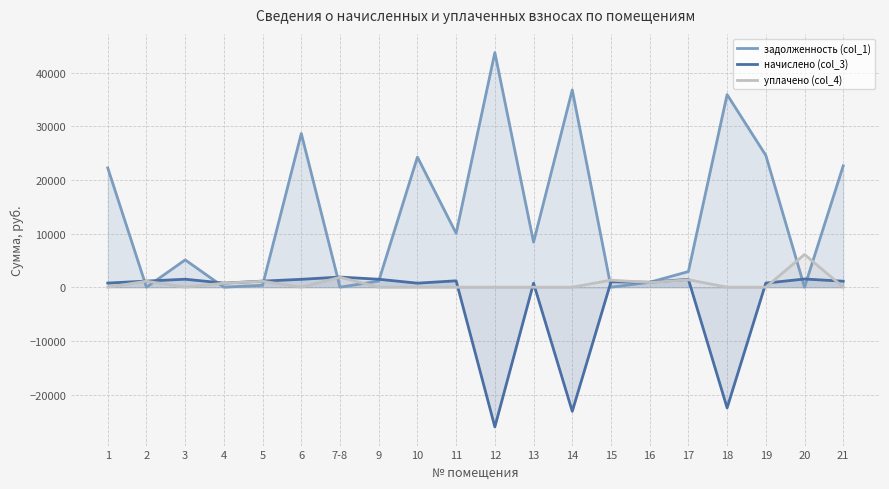

List the labels in order of задолженность (col_1) value, smallest first.

2, 4, 7-8, 15, 20, 5, 16, 9, 17, 3, 13, 11, 1, 21, 10, 19, 6, 18, 14, 12